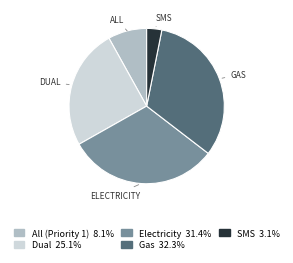

Is there a majority slice in this chart?

No